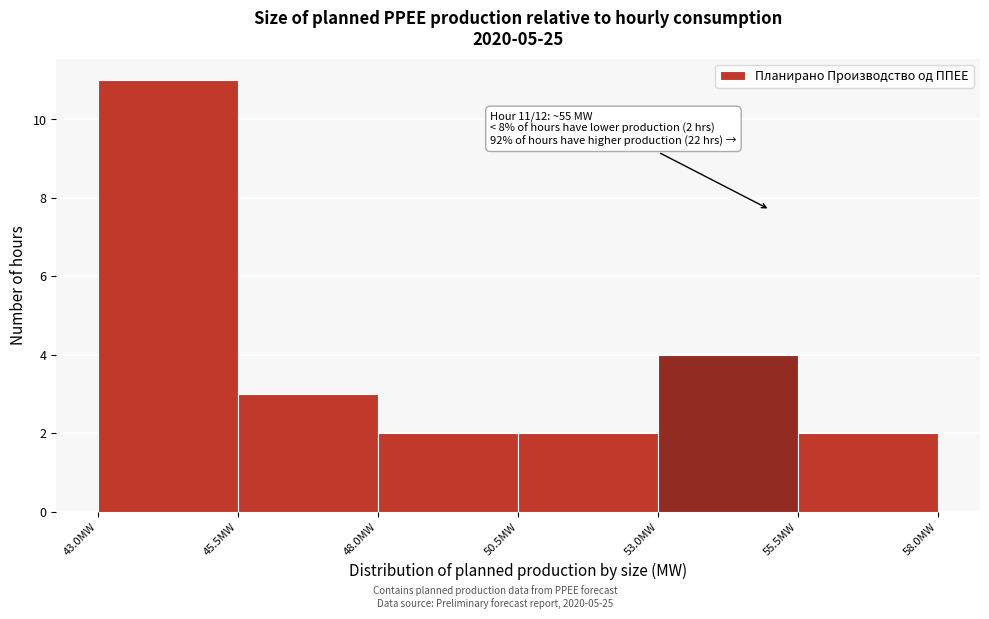

Which range on the x-axis has the tallest bar?

43.0 to 45.5